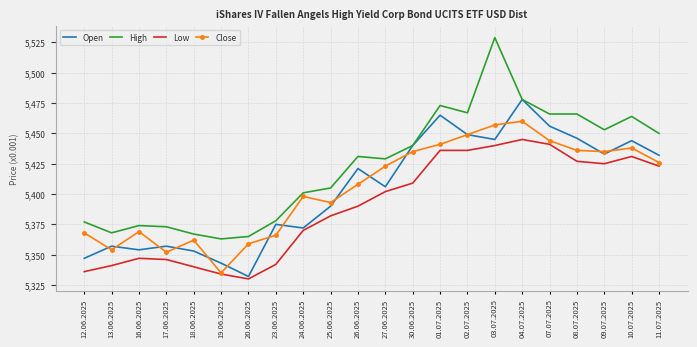

At which label does Low reach its peak?

04.07.2025